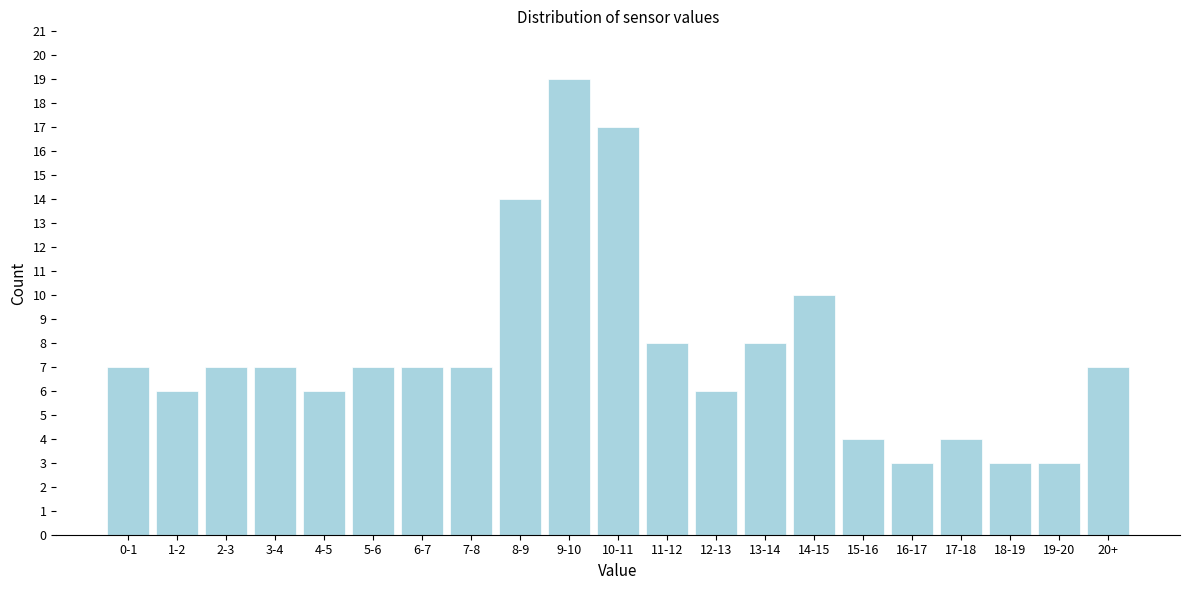

Reading right to left, what are all the values shown in this chart?

20+=7	19-20=3	18-19=3	17-18=4	16-17=3	15-16=4	14-15=10	13-14=8	12-13=6	11-12=8	10-11=17	9-10=19	8-9=14	7-8=7	6-7=7	5-6=7	4-5=6	3-4=7	2-3=7	1-2=6	0-1=7